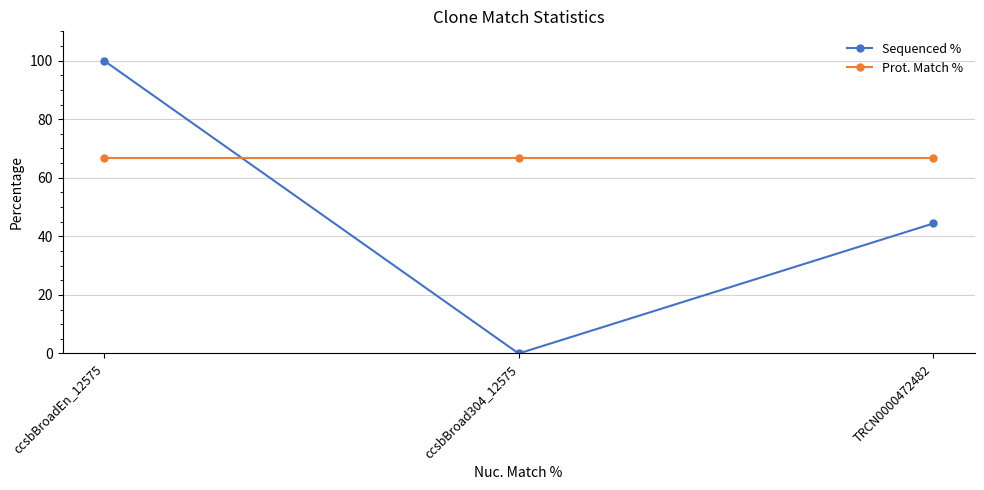

At which category is the sum across all series the highest?

ccsbBroadEn_12575